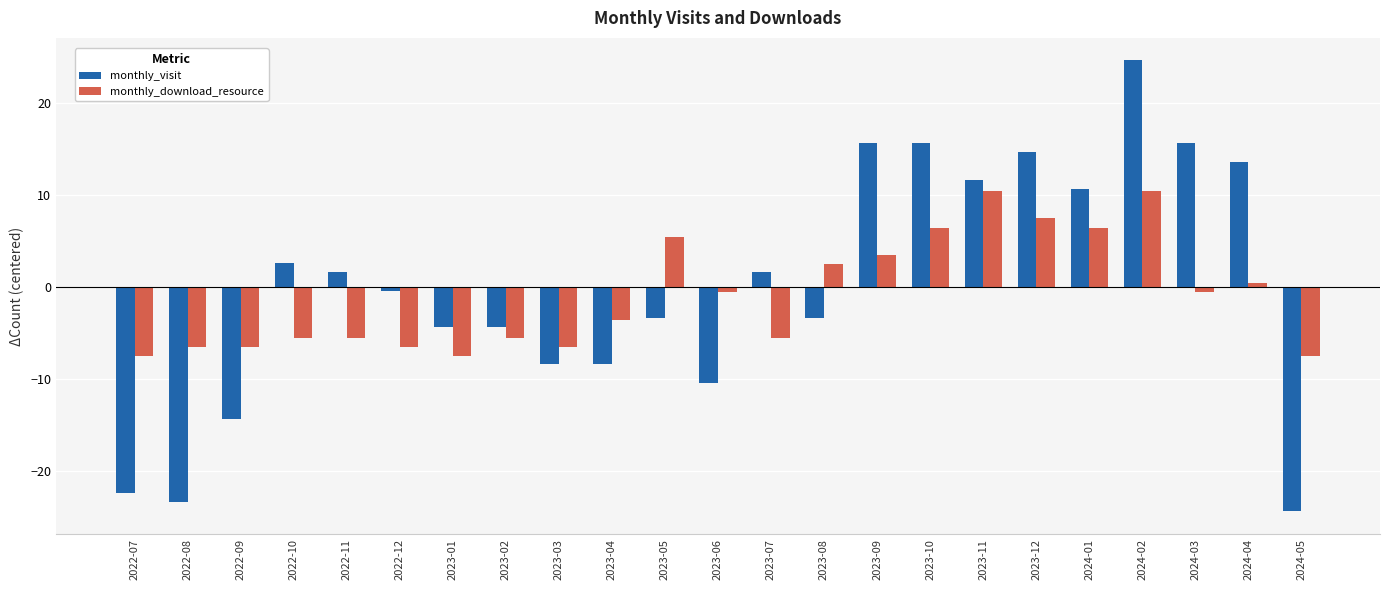

What is the label of the 18th bar from the left?

2023-12